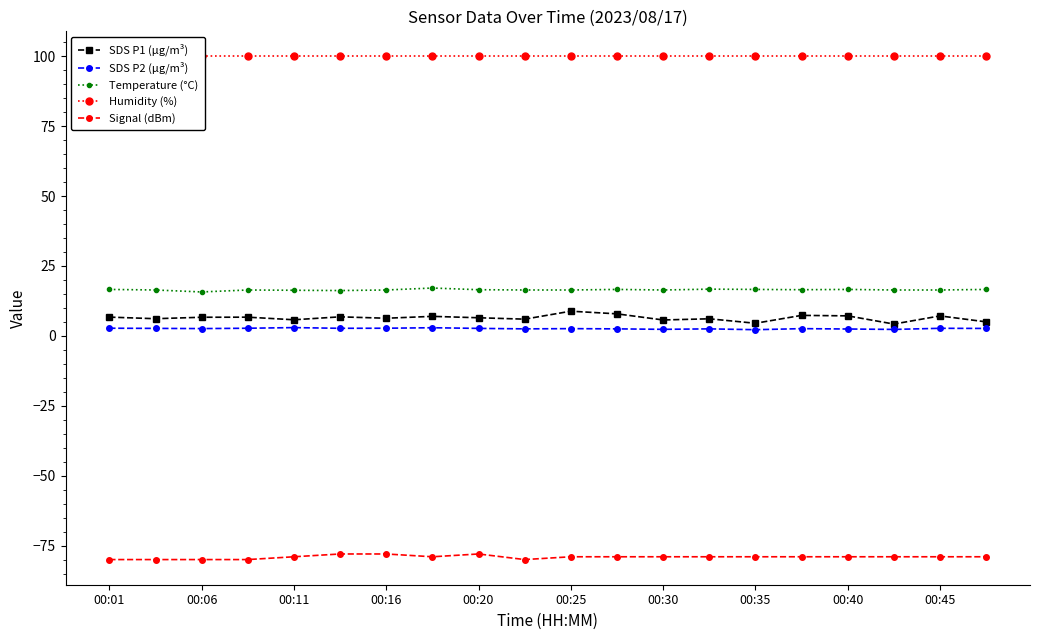

True or false: SDS P2 (µg/m³) has more than 1 points higher than both neighbors.

True